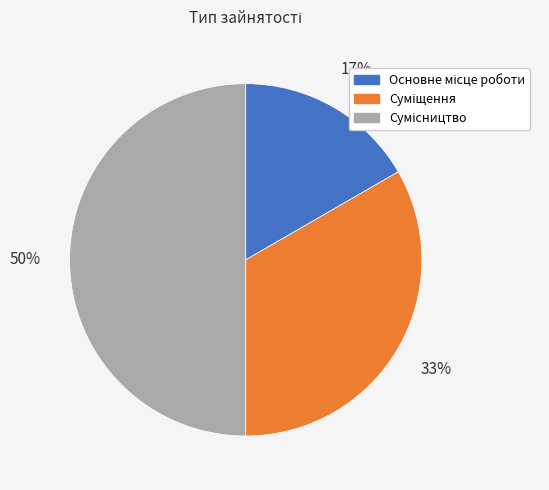

To the nearest percent, what is the difference between the largest and smallest slice percentages?

33%